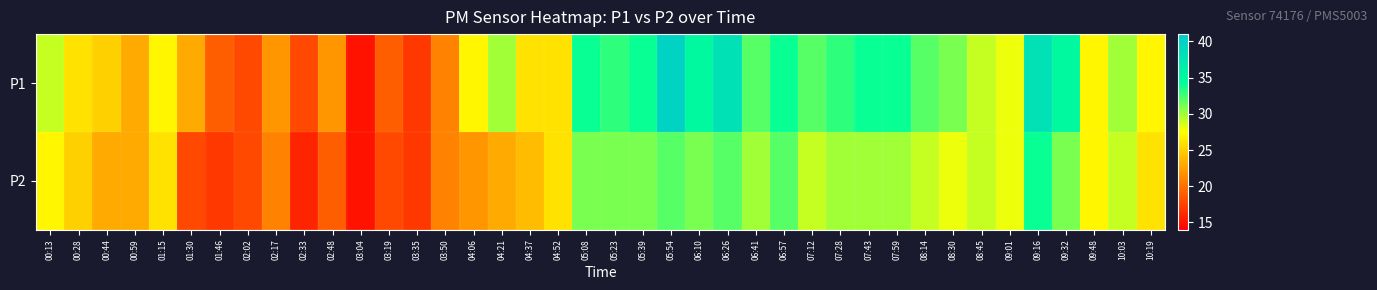

Reading left to right, what are all the values shown in this chart?

P1: 00:13=29	00:28=26	00:44=25	00:59=23	01:15=27	01:30=23	01:46=19	02:02=18	02:17=22	02:33=18	02:48=22	03:04=15	03:19=19	03:35=17	03:50=21	04:06=27	04:21=30	04:37=26	04:52=26	05:08=34	05:23=33	05:39=34	05:54=40	06:10=35	06:26=38	06:41=32	06:57=34	07:12=32	07:28=33	07:43=34	07:59=34	08:14=32	08:30=31	08:45=29	09:01=28	09:16=38	09:32=35	09:48=27	10:03=30	10:19=27
P2: 00:13=27	00:28=25	00:44=23	00:59=23	01:15=26	01:30=18	01:46=17	02:02=18	02:17=21	02:33=16	02:48=19	03:04=15	03:19=18	03:35=17	03:50=21	04:06=22	04:21=23	04:37=24	04:52=26	05:08=31	05:23=31	05:39=31	05:54=32	06:10=31	06:26=32	06:41=30	06:57=32	07:12=29	07:28=30	07:43=30	07:59=30	08:14=29	08:30=28	08:45=29	09:01=28	09:16=34	09:32=31	09:48=27	10:03=29	10:19=26